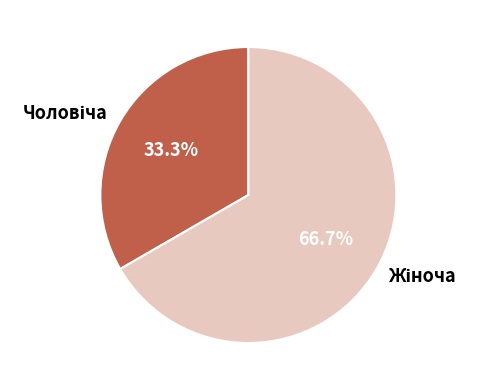

To the nearest percent, what is the average slice percentage?

50%